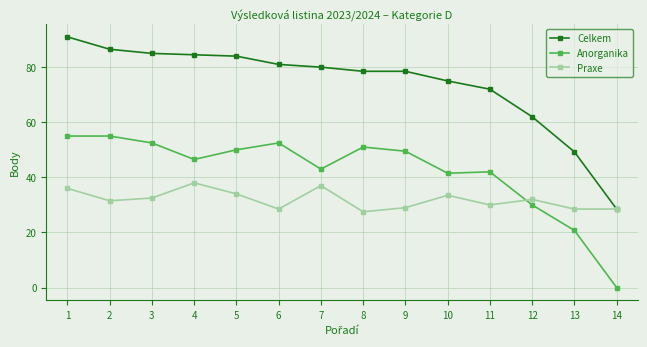

True or false: Celkem has more than 2 interior local peaks.

False